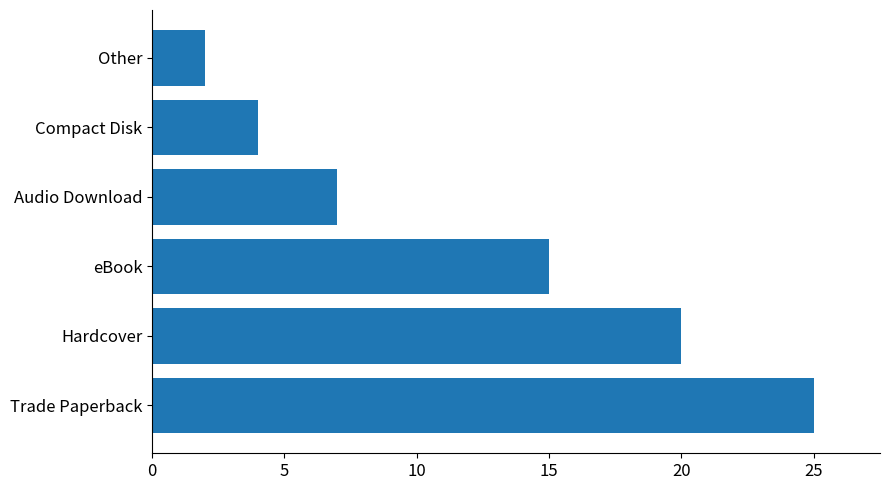

What is the average value?

12